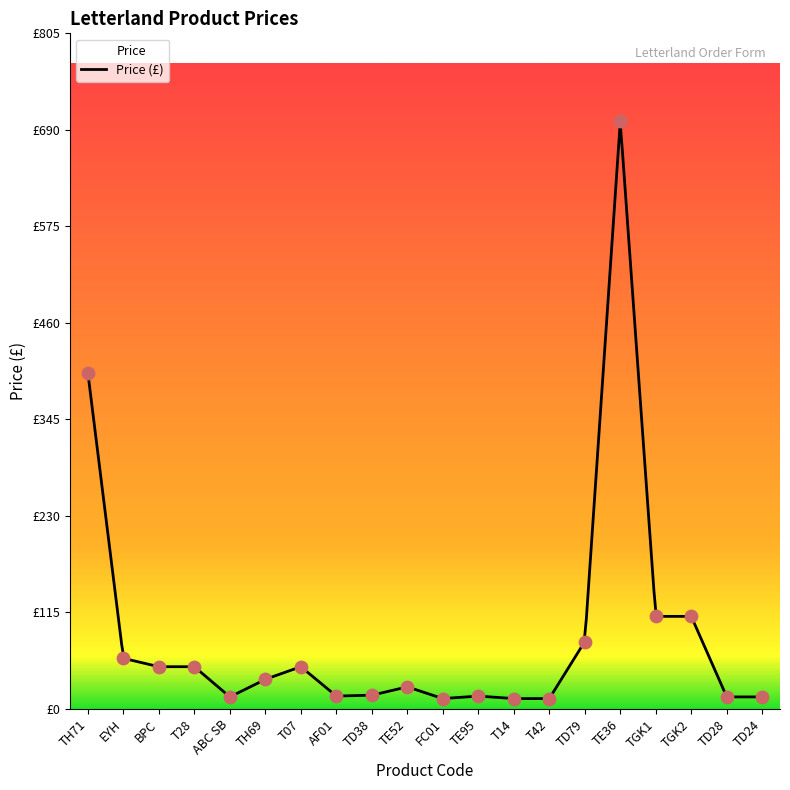

What is the ratio of the value at TE52 to the value at T07?

0.5